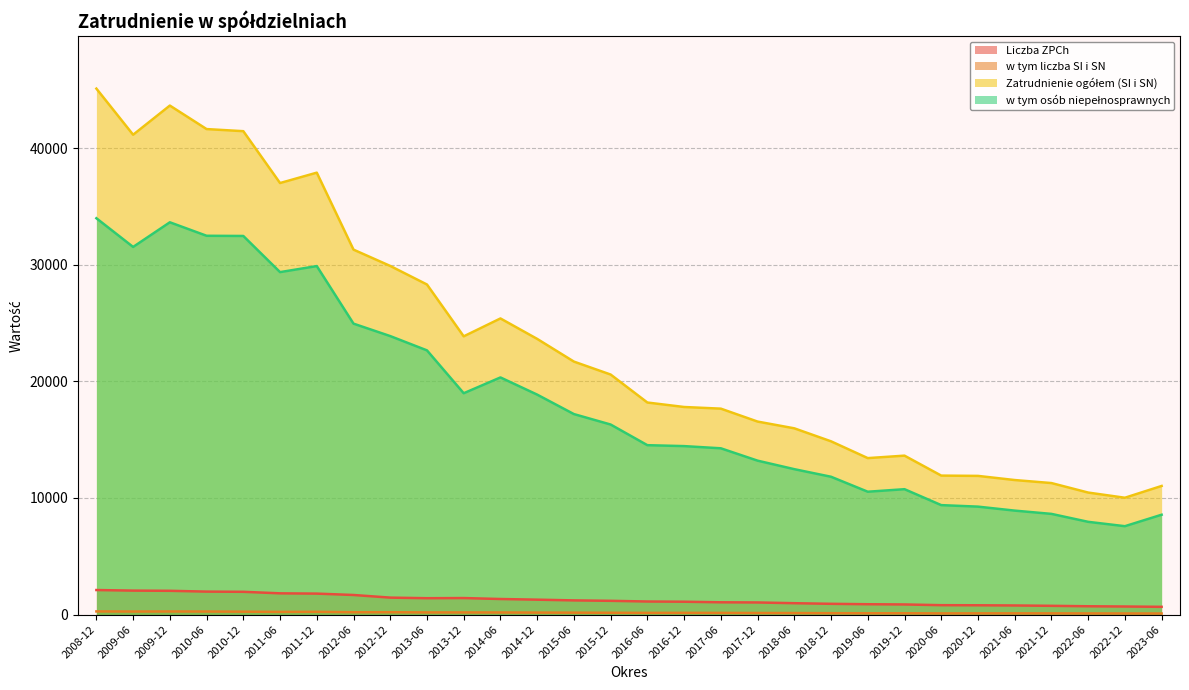

Does the chart display data point markers on the line(s)?

No